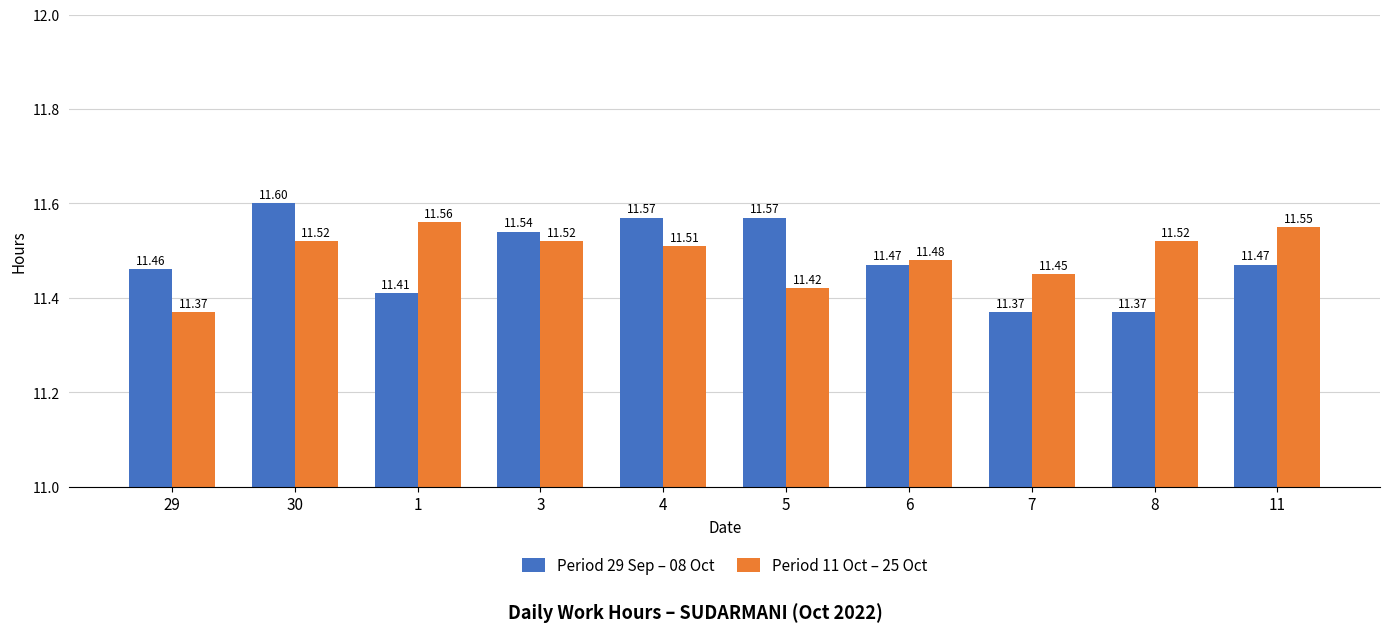

What is the value of the Period 29 Sep – 08 Oct bar at the 7th from the left?

11.5